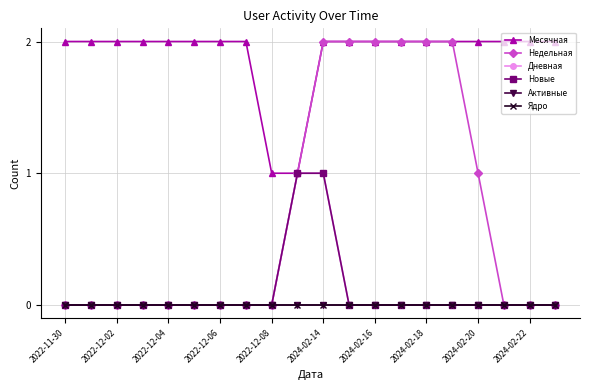

Is this an area chart (filled region under the line)?

No